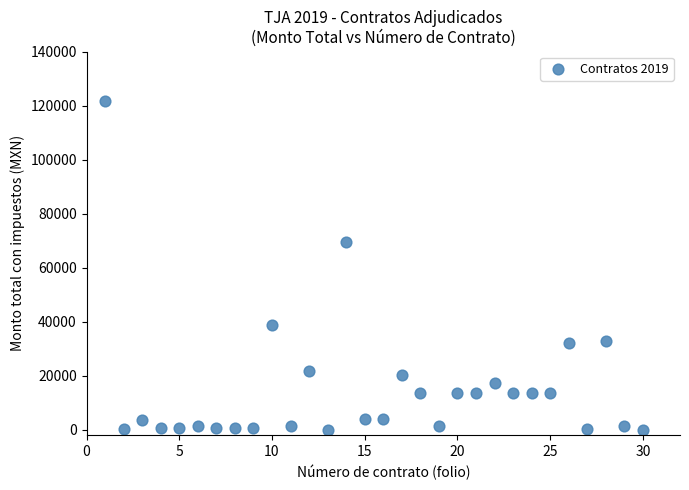

What Y value in the scatter plot is closest to 60900?

69600.0